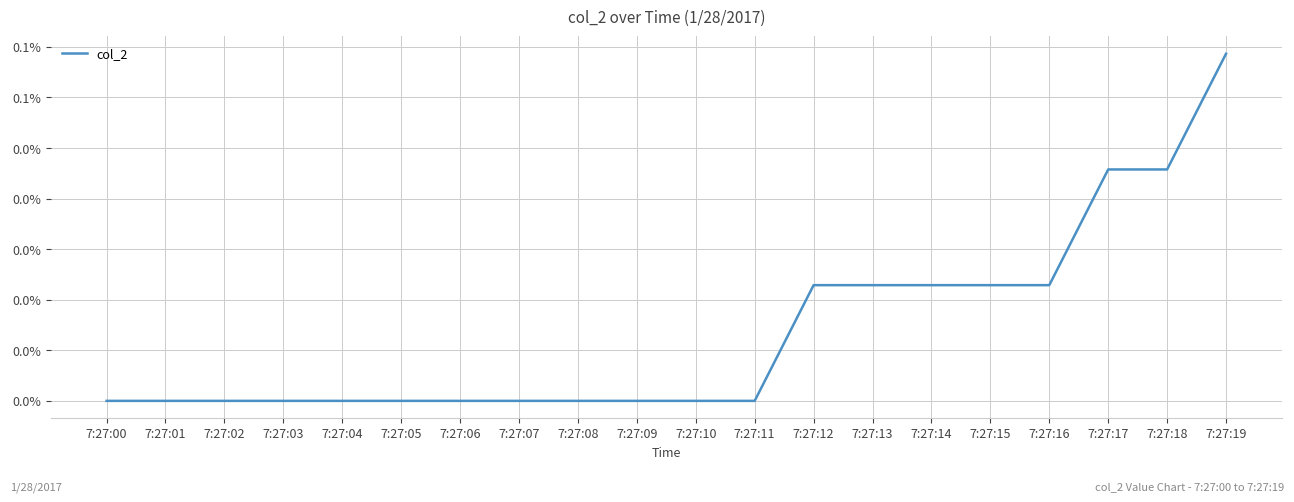

Is it true that the value at 7:27:01 is 0.0?

False